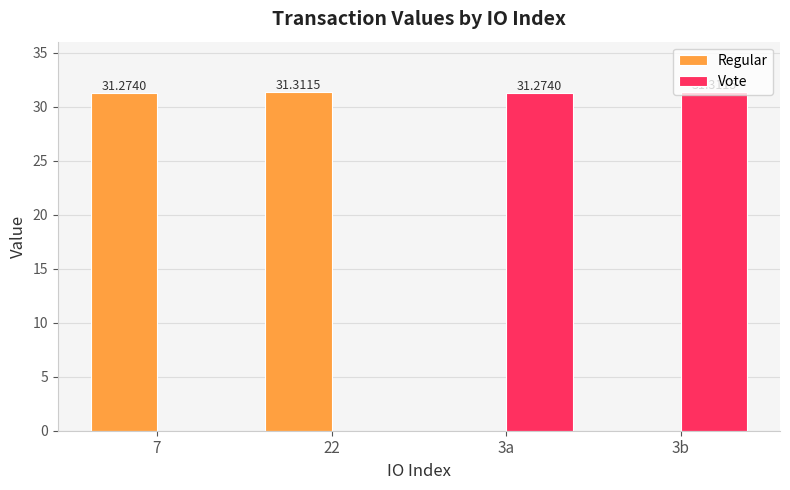

Is it true that Regular equals 0.0 at 3b?

True